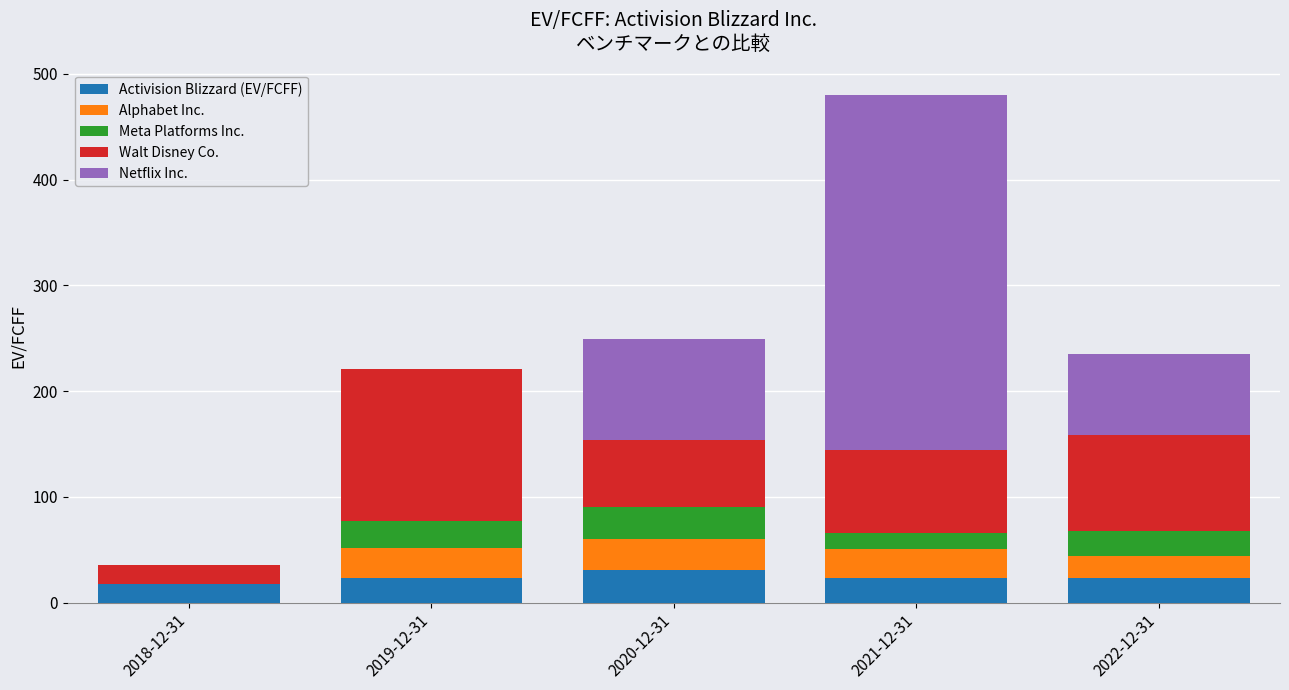

What is the total value across all series at 2021-12-31?

479.9